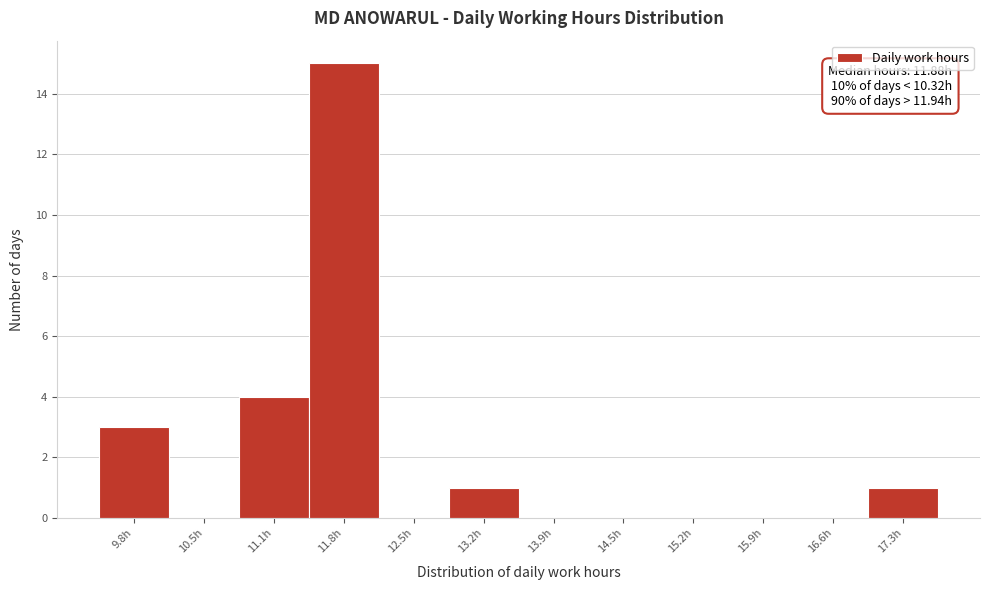

Reading left to right, transcribe all the data shown in this chart.

9.8h=3	10.5h=0	11.1h=4	11.8h=15	12.5h=0	13.2h=1	13.9h=0	14.5h=0	15.2h=0	15.9h=0	16.6h=0	17.3h=1